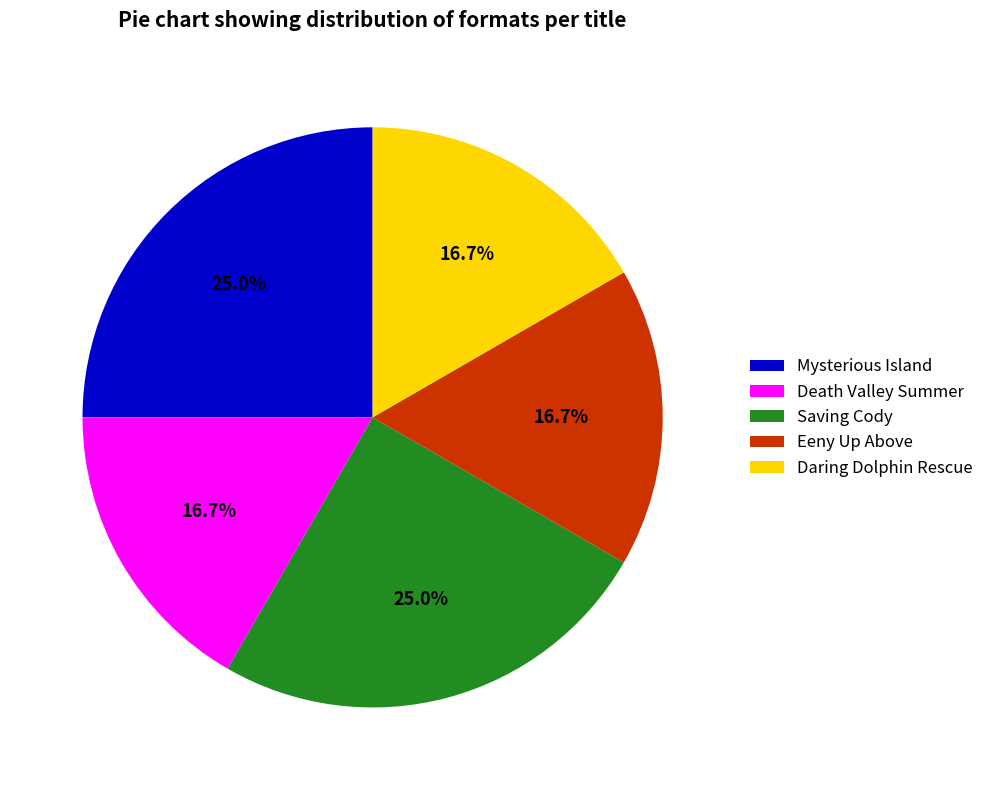

To the nearest percent, what is the combined percentage of Daring Dolphin Rescue and Mysterious Island?

42%